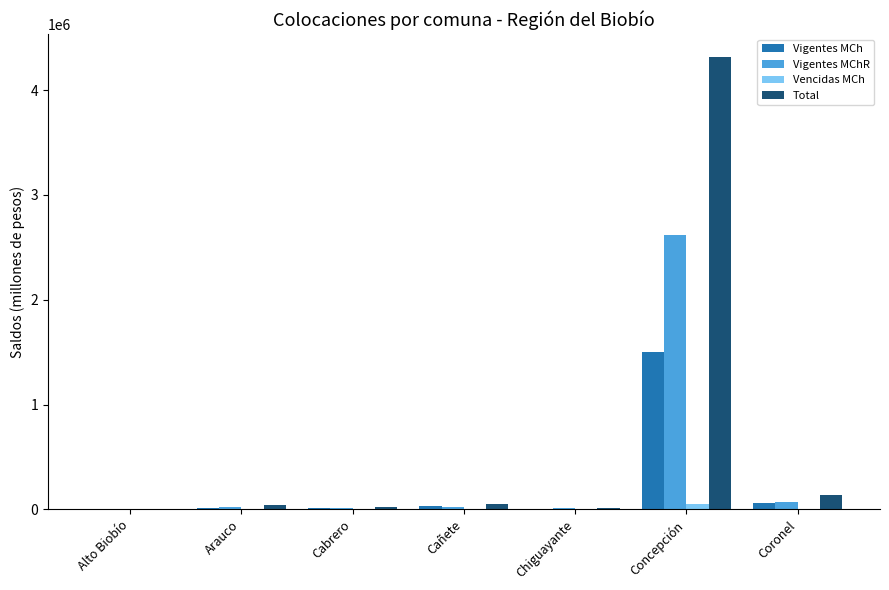

What is the sum of all Vigentes MChR values?

2756629.2